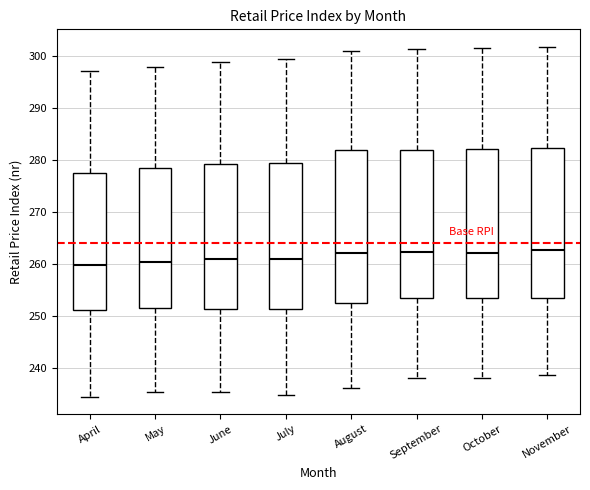

Reading left to right, transcribe this box plot: for each box, give where its median line is, the range the box spans, and where its two whiskers end, as read against the y-axis. The values are not printed on the chart, so give them approximately, as read against the axis.

April: median 260, box 251 to 277, whiskers 234 to 297
May: median 260, box 251 to 278, whiskers 235 to 298
June: median 261, box 251 to 279, whiskers 235 to 299
July: median 261, box 251 to 280, whiskers 235 to 299
August: median 262, box 253 to 282, whiskers 236 to 301
September: median 262, box 253 to 282, whiskers 238 to 301
October: median 262, box 253 to 282, whiskers 238 to 302
November: median 263, box 253 to 282, whiskers 239 to 302